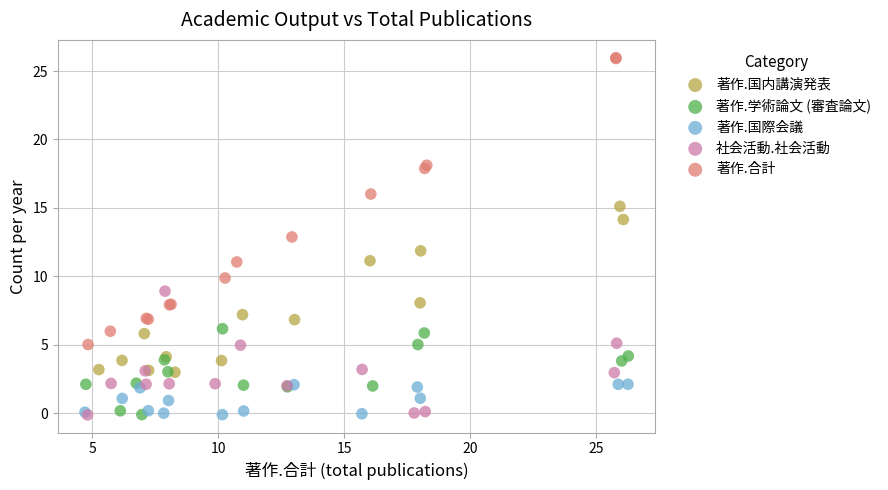

What are all the series names shown in the legend?

著作.国内講演発表, 著作.学術論文 (審査論文), 著作.国際会議, 社会活動.社会活動, 著作.合計